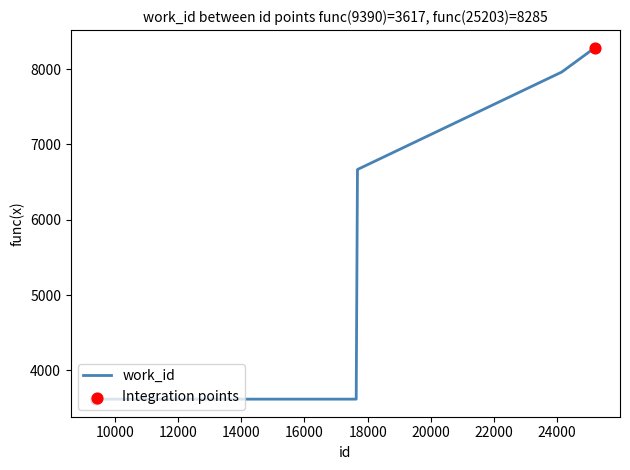

What is the difference between the maximum and minimum values?

4668